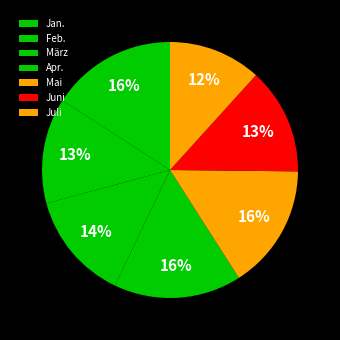

Which slice is the largest?

Apr.